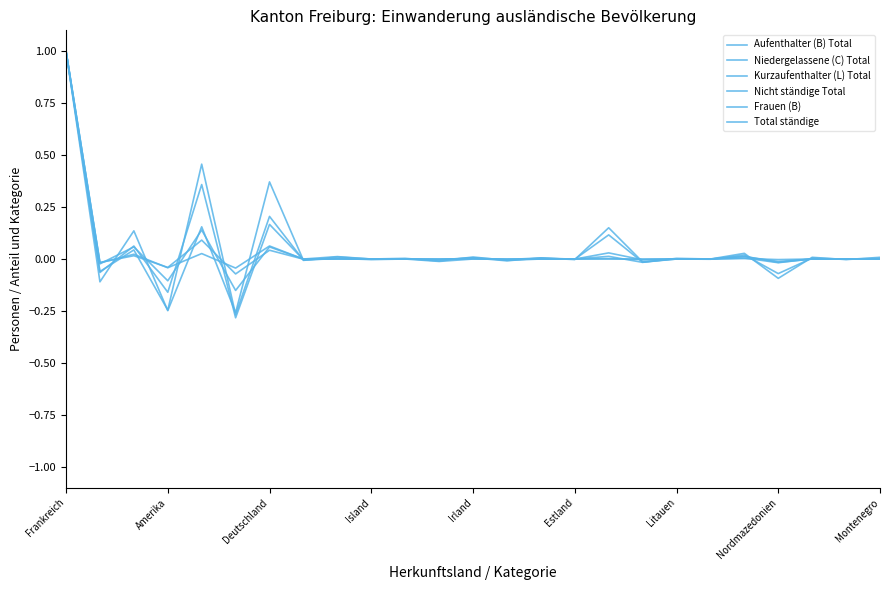

Does the chart display data point markers on the line(s)?

No